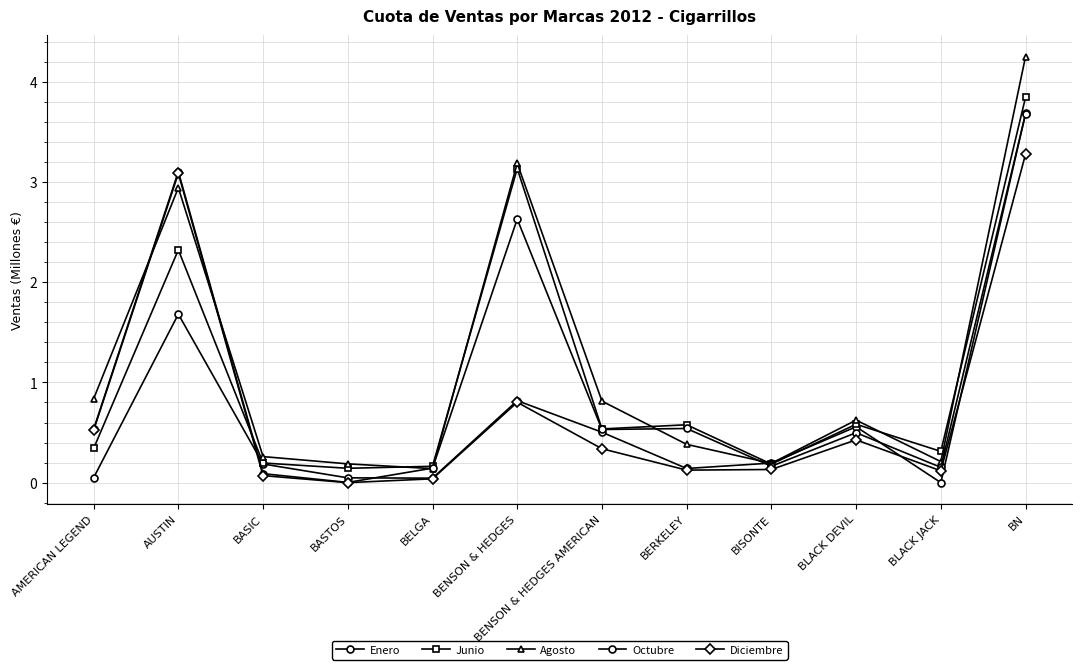

What is the total value across all series at BN?

18.7